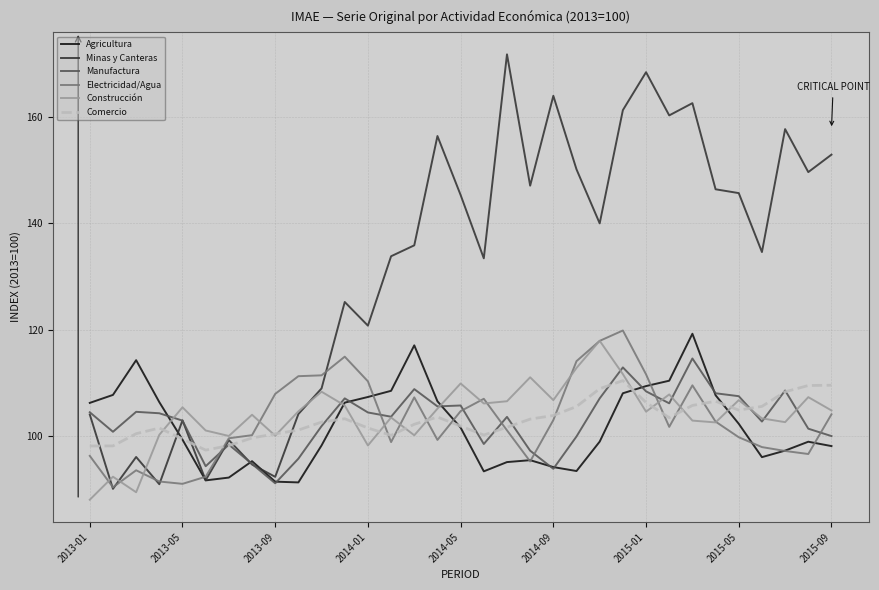

Which series has the widest spread of values?

Minas y Canteras